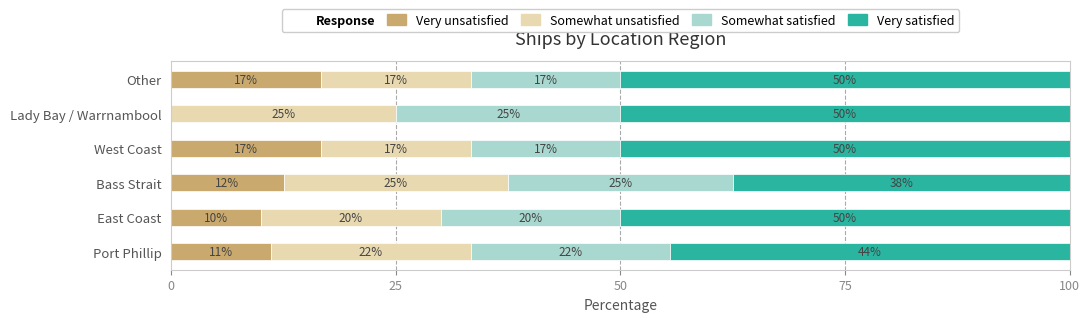

How many bars are there in total?

24